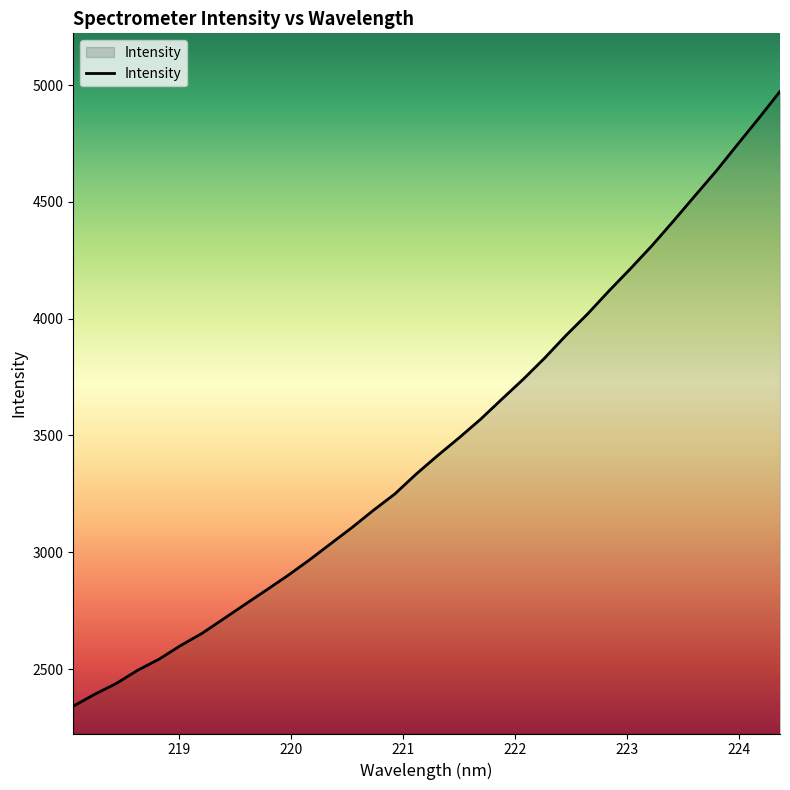

What is the maximum value shown in the chart?

4972.8